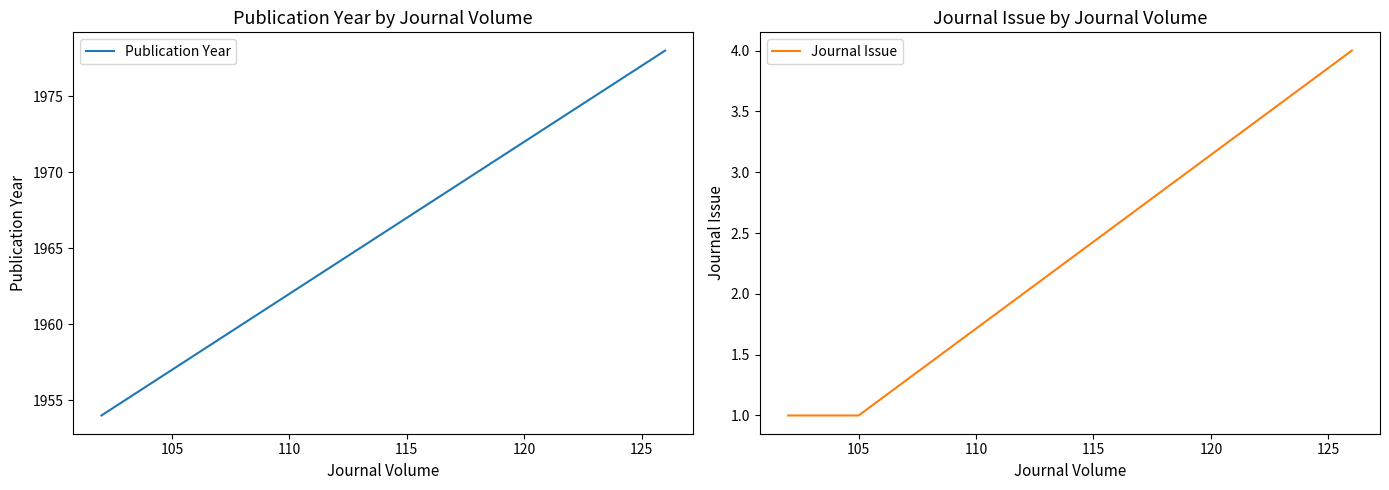

List the series in order of their peak value, highest first.

Publication Year, Journal Issue